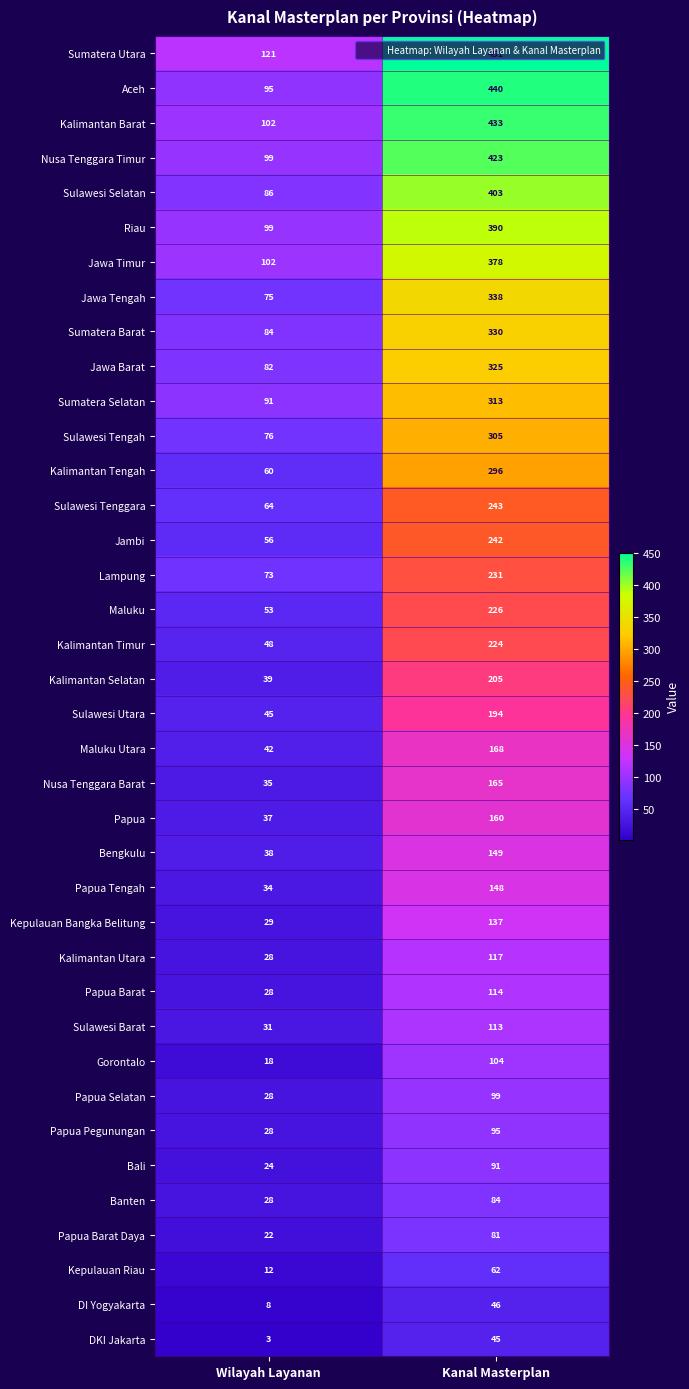

How many series are shown in this chart?

38